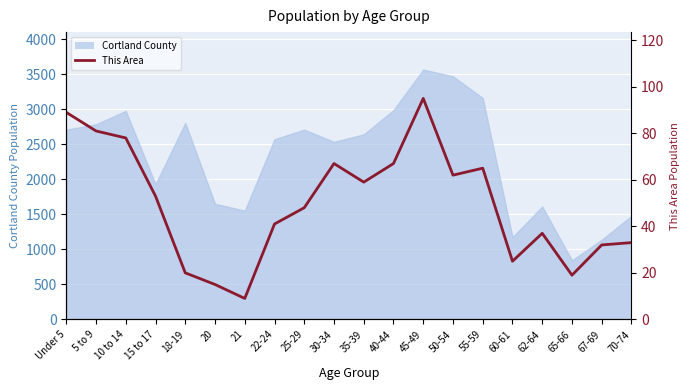

Where is the first local minimum?

21